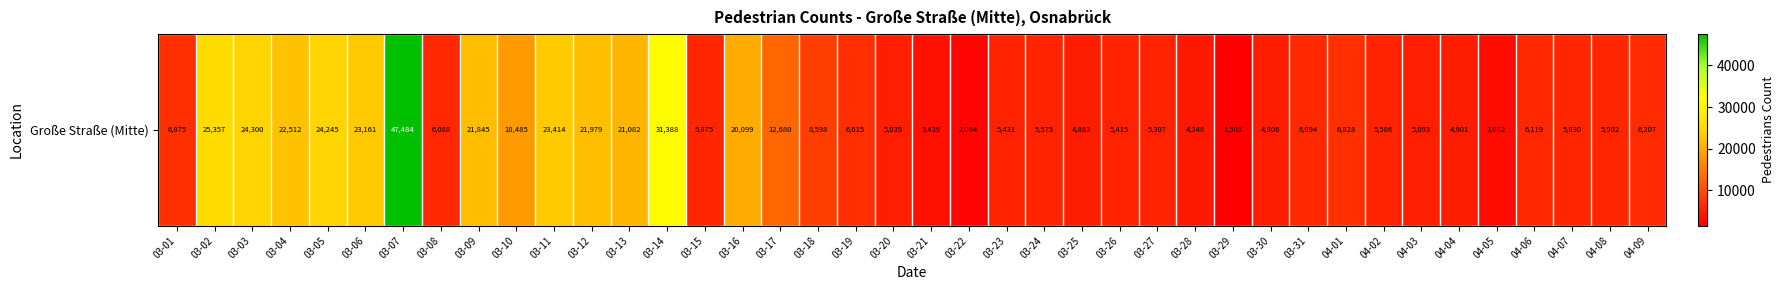

Between 04-07 and 03-08, which is larger?

03-08